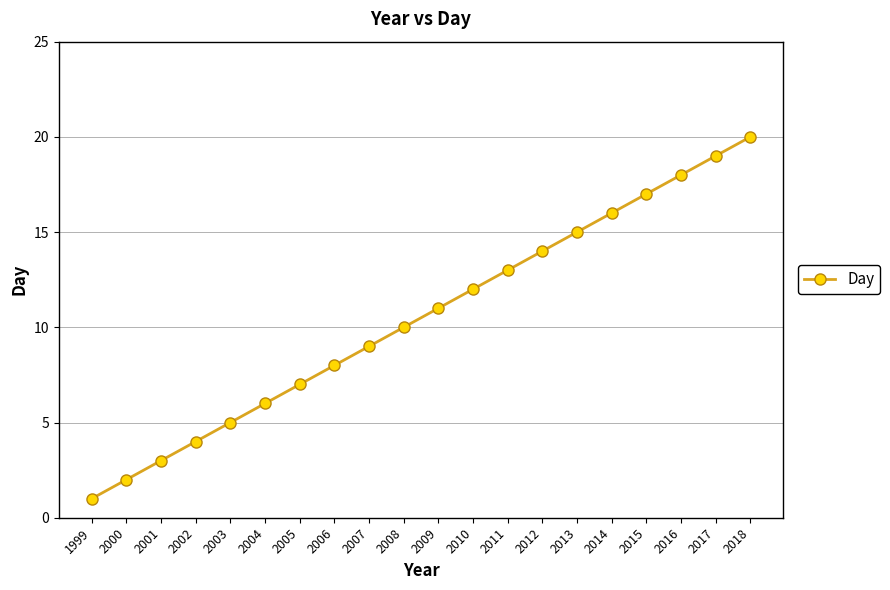

Rank the categories by value from highest to lowest.

2018, 2017, 2016, 2015, 2014, 2013, 2012, 2011, 2010, 2009, 2008, 2007, 2006, 2005, 2004, 2003, 2002, 2001, 2000, 1999